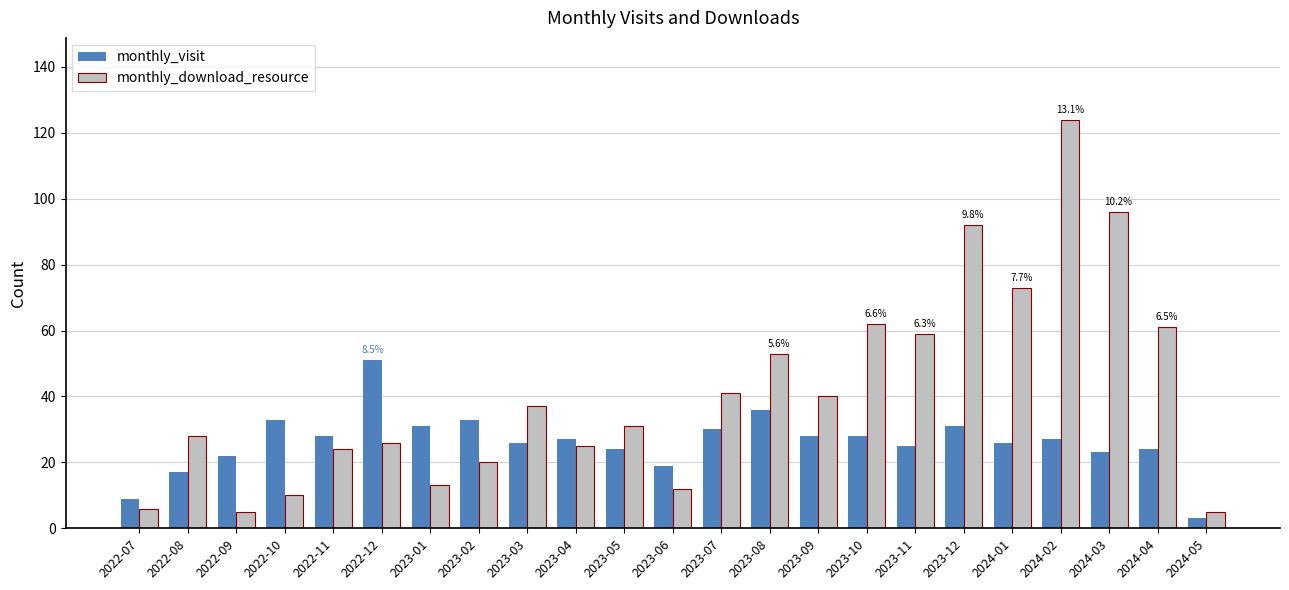

How many data points does each series have?

23